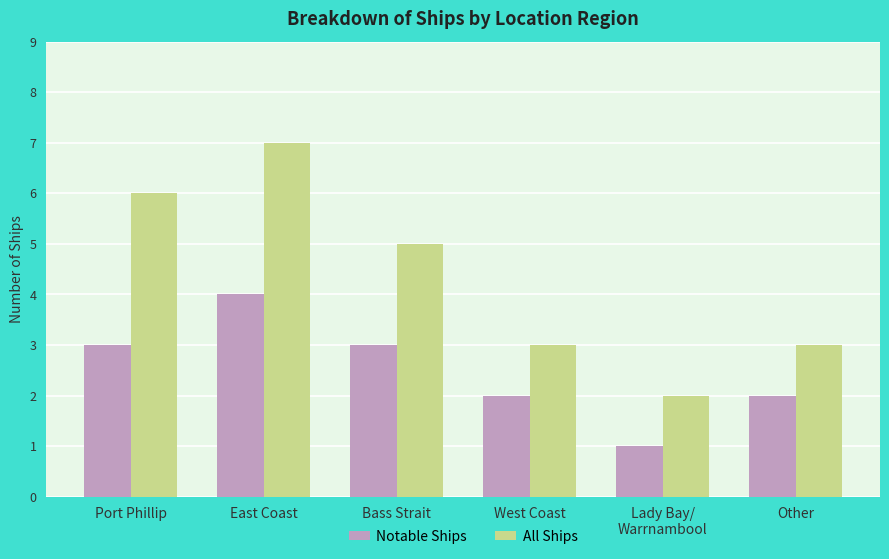

What is the total value across all series at Port Phillip?

9